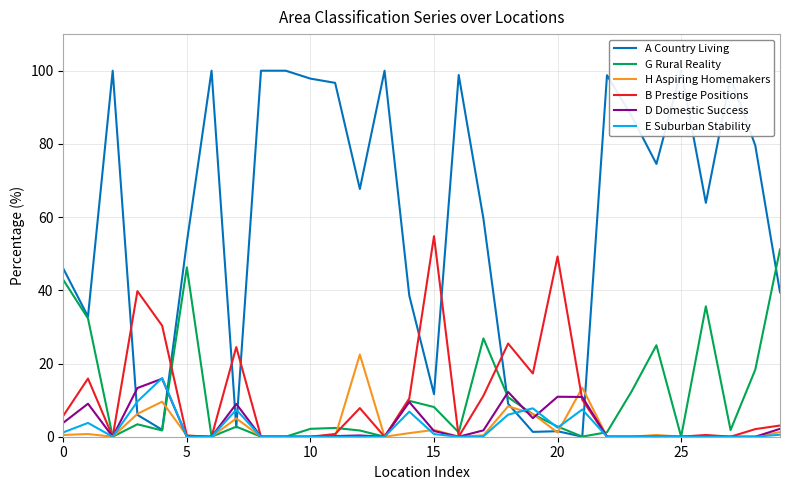

Between 9 and 28, which is larger?

9